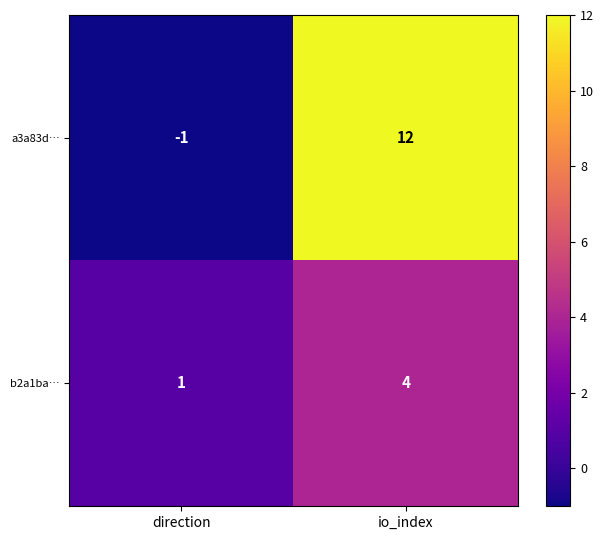

What is the difference between the maximum and minimum values in the b2a1ba… series?

3